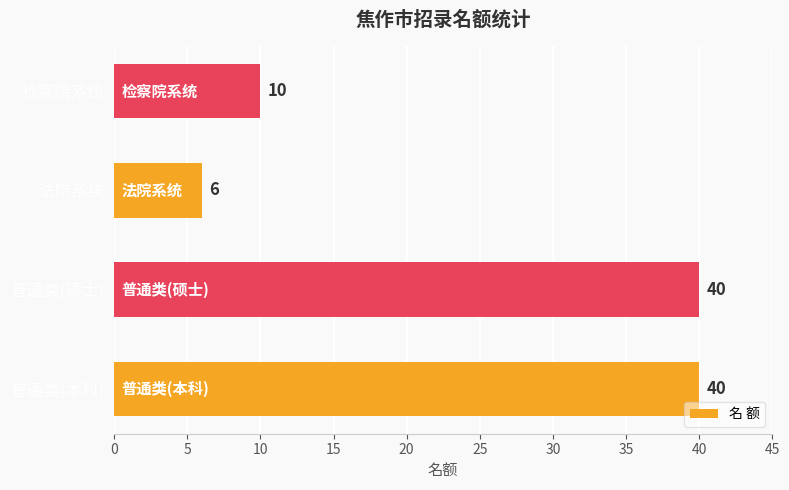

How many bars are there in total?

4